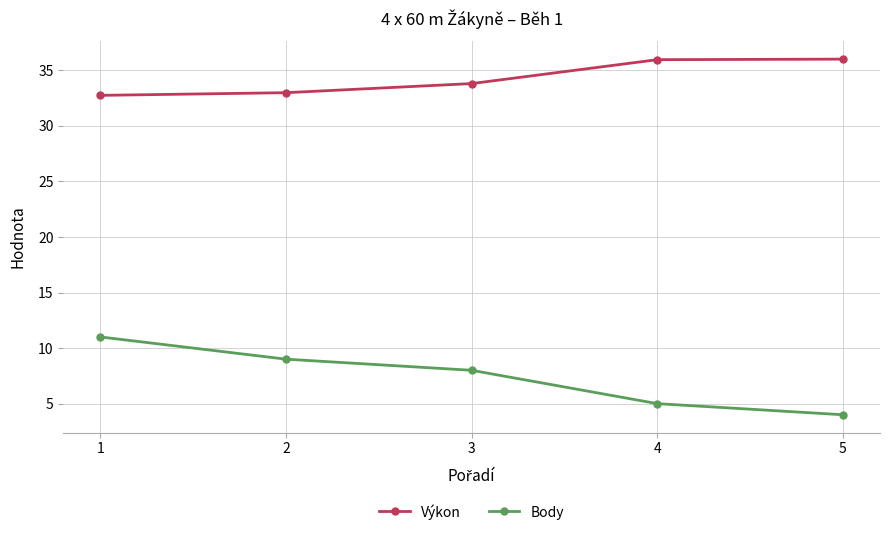

Rank the series at 5 from highest to lowest value.

Výkon, Body